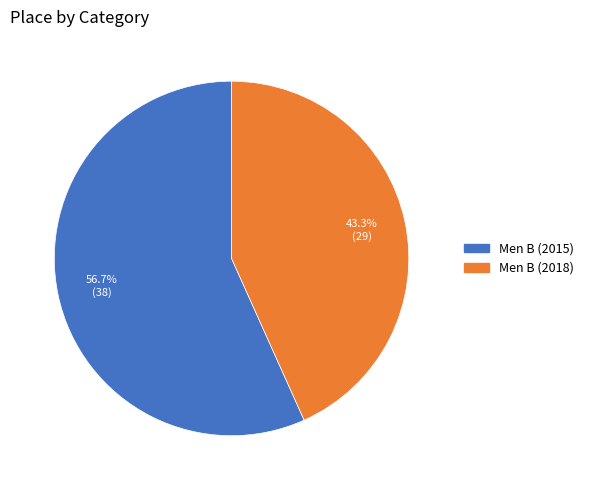

Is there a majority slice in this chart?

Yes